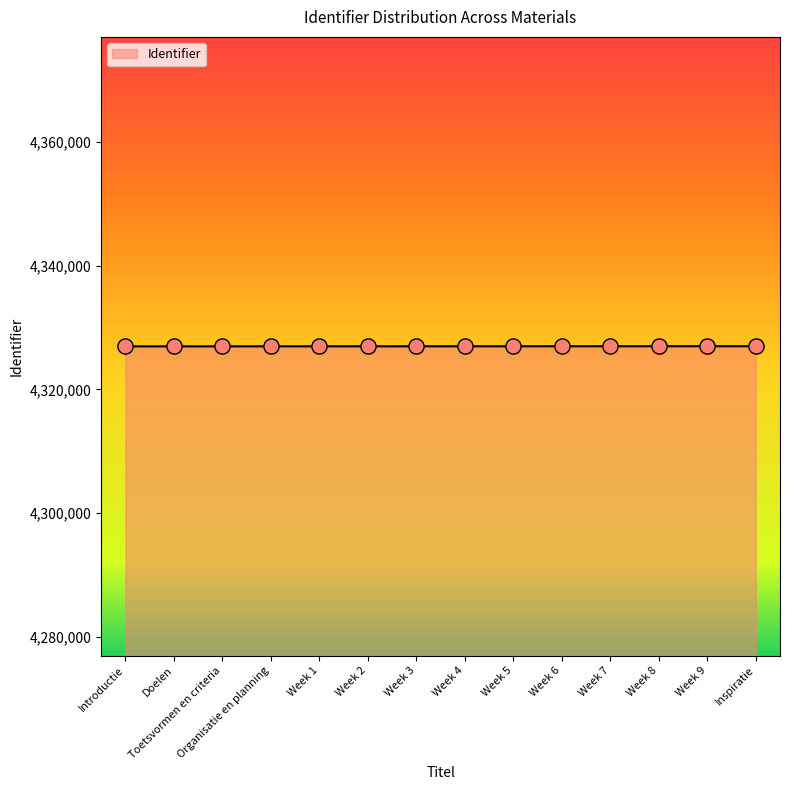

Approximately how many times larger is the value at Week 7 compared to Week 6?

1.0